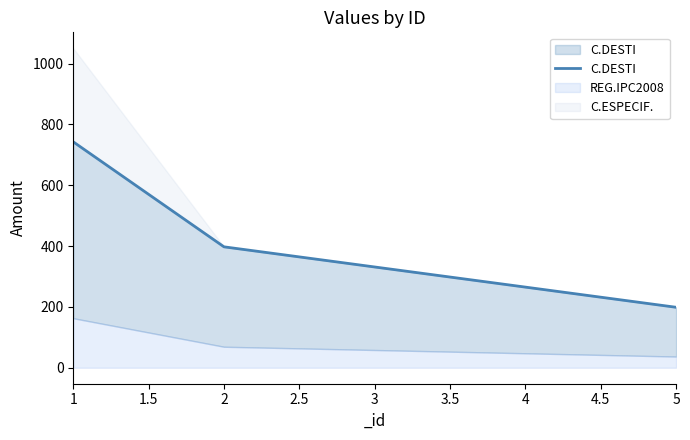

What is the highest value of the REG.IPC2008 series?

162.9